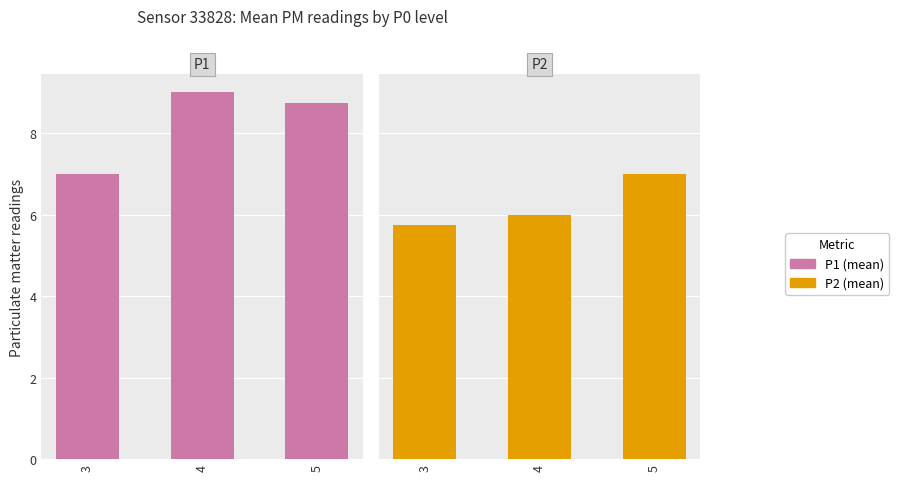

How many groups of bars are there?

3